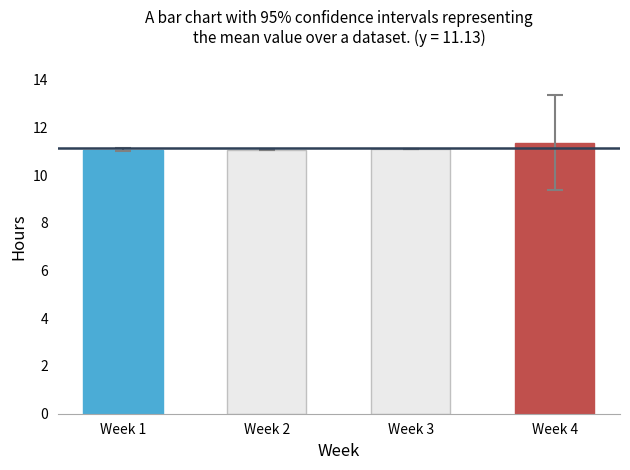

How many bars are there in total?

4